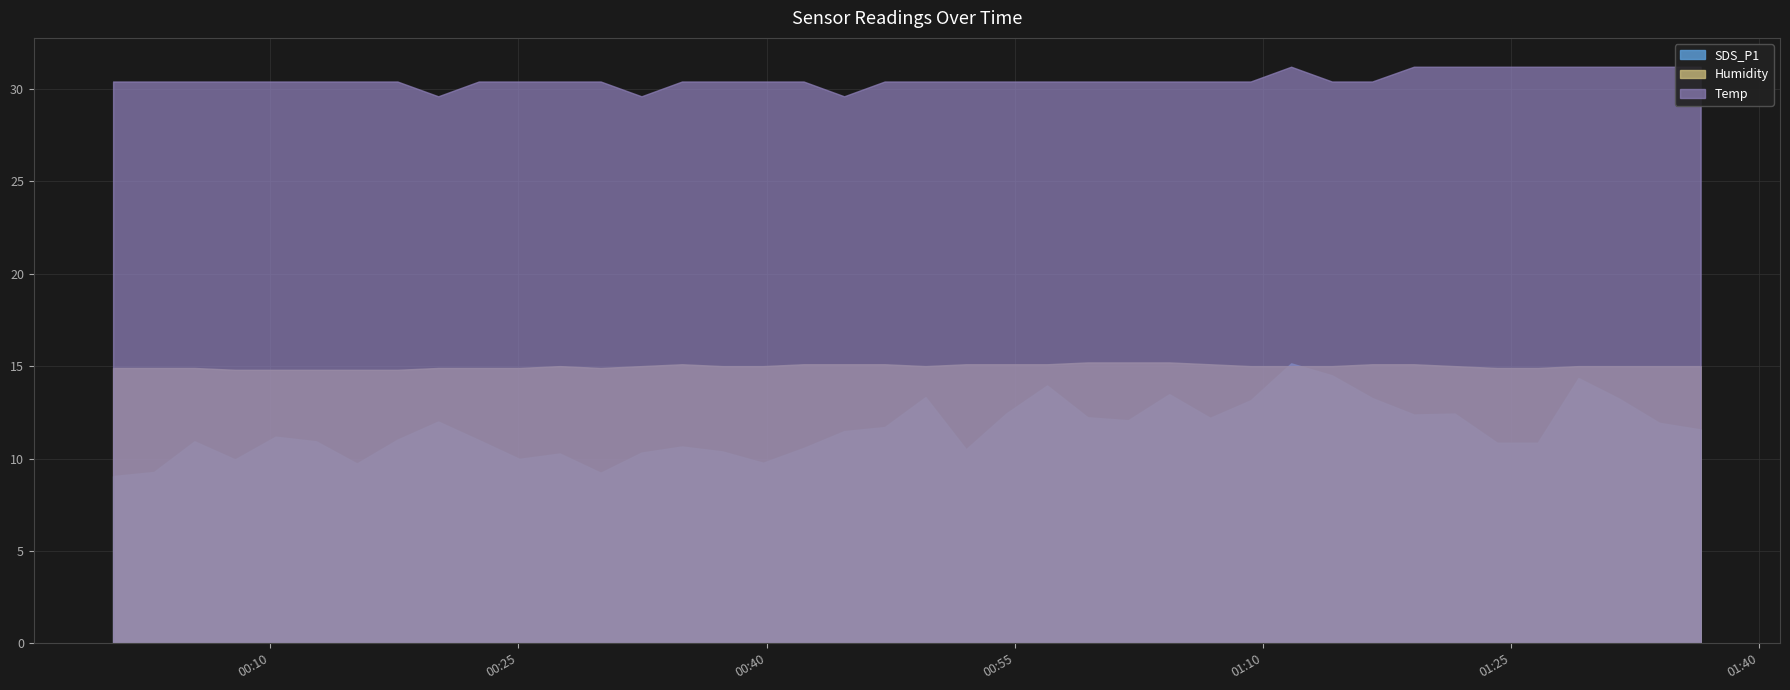

What are all the series names shown in the legend?

Temp, Humidity, SDS_P1